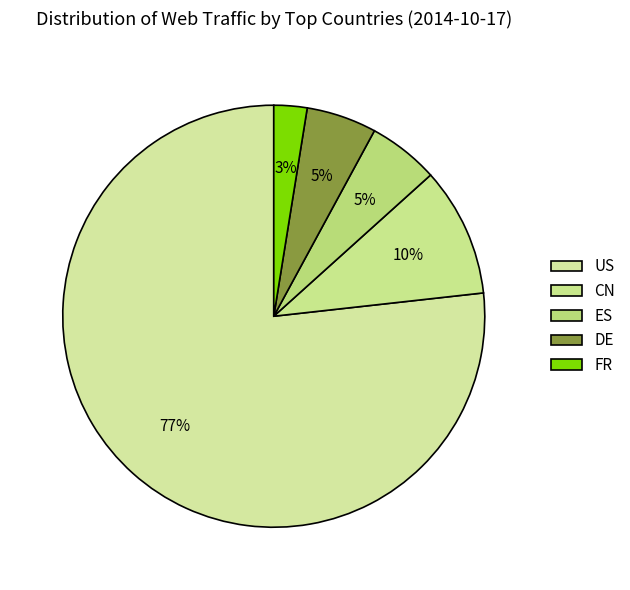

What percentage is NOT represented by CN?

90.1%